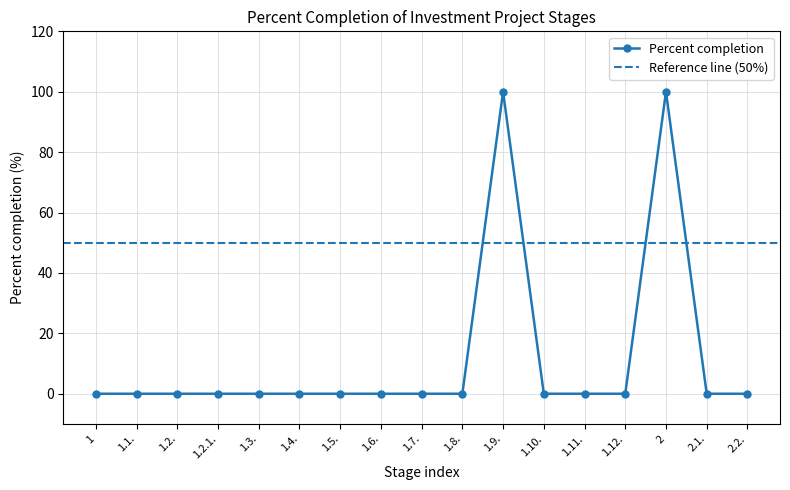

At which label is the value closest to 50?

1